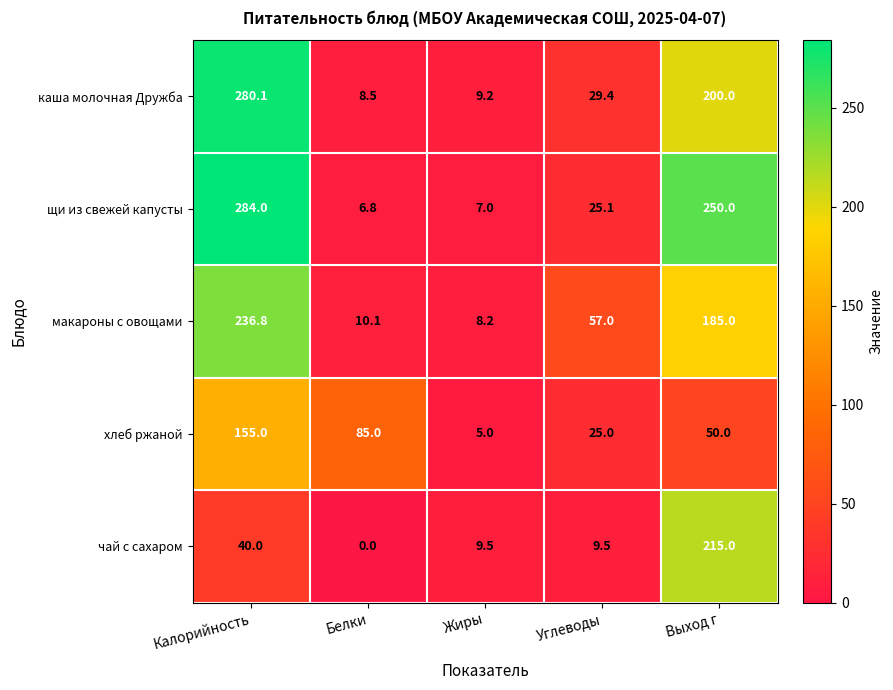

Reading right to left, list all the values displayed in this chart.

каша молочная Дружба: Выход г=200.0	Углеводы=29.4	Жиры=9.2	Белки=8.5	Калорийность=280.1
щи из свежей капусты: Выход г=250.0	Углеводы=25.1	Жиры=7.0	Белки=6.8	Калорийность=284.0
макароны с овощами: Выход г=185.0	Углеводы=57.0	Жиры=8.2	Белки=10.1	Калорийность=236.8
хлеб ржаной: Выход г=50.0	Углеводы=25.0	Жиры=5.0	Белки=85.0	Калорийность=155.0
чай с сахаром: Выход г=215.0	Углеводы=9.5	Жиры=9.5	Белки=0.0	Калорийность=40.0